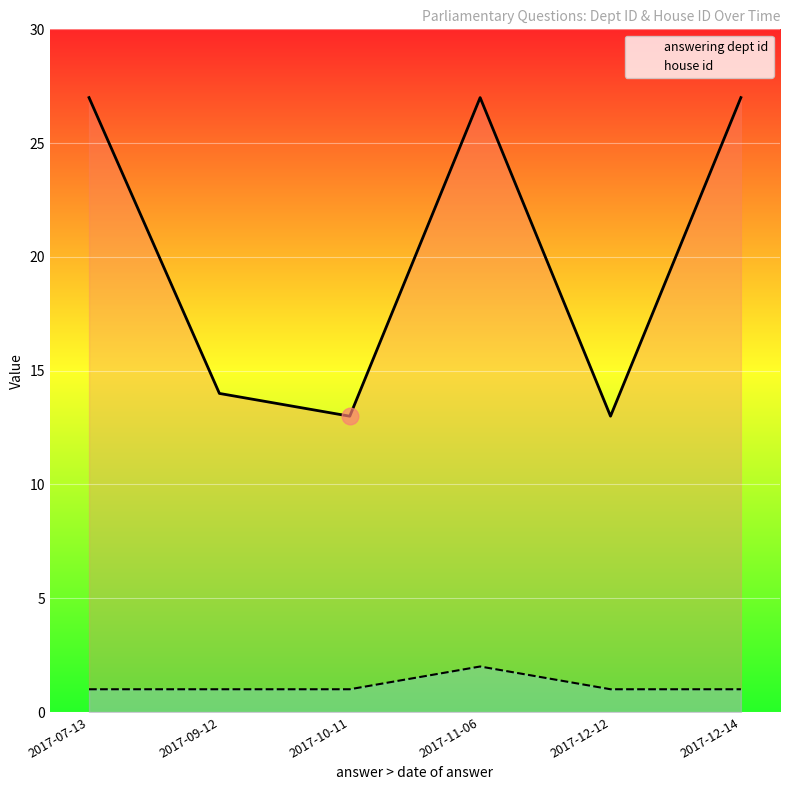

Rank the series by their average value, from lowest to highest.

house id, answering dept id